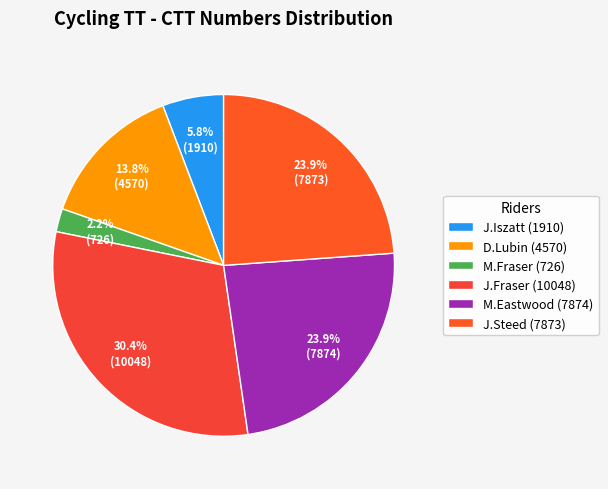

To the nearest percent, what is the difference between the largest and smallest slice percentages?

28%